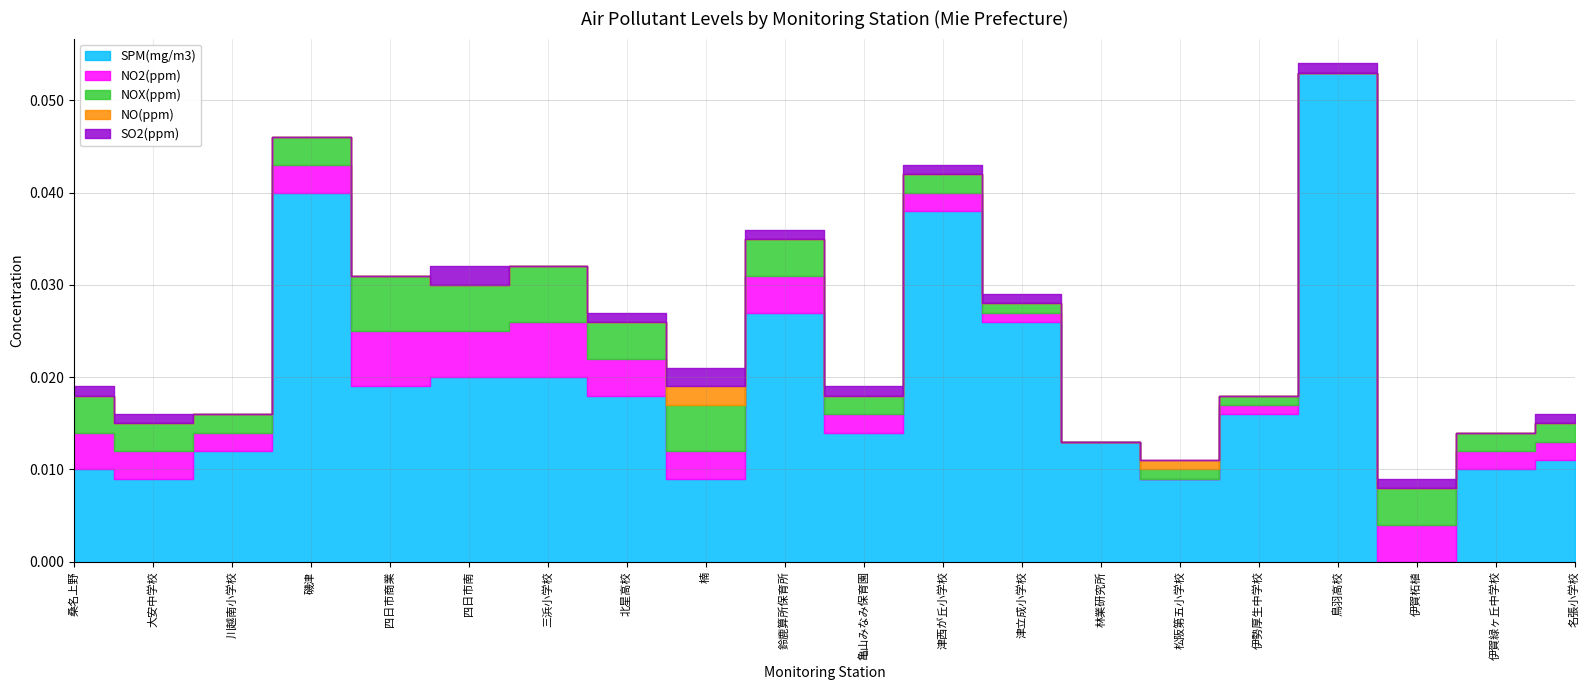

Rank the categories by SPM(mg/m3) value from lowest to highest.

伊賀柘植, 大安中学校, 楠, 松阪第五小学校, 桑名上野, 伊賀緑ヶ丘中学校, 名張小学校, 川越南小学校, 林業研究所, 亀山みなみ保育園, 伊勢厚生中学校, 北星高校, 四日市商業, 四日市南, 三浜小学校, 津立成小学校, 鈴鹿算所保育所, 津西が丘小学校, 磯津, 鳥羽高校